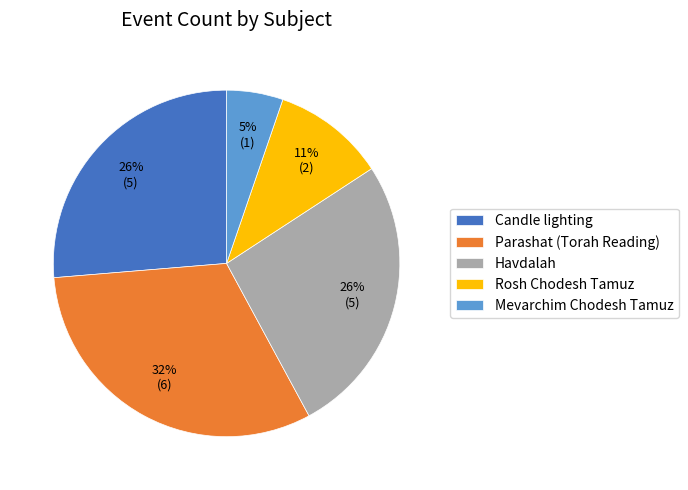

Count the number of slices in the pie.

5